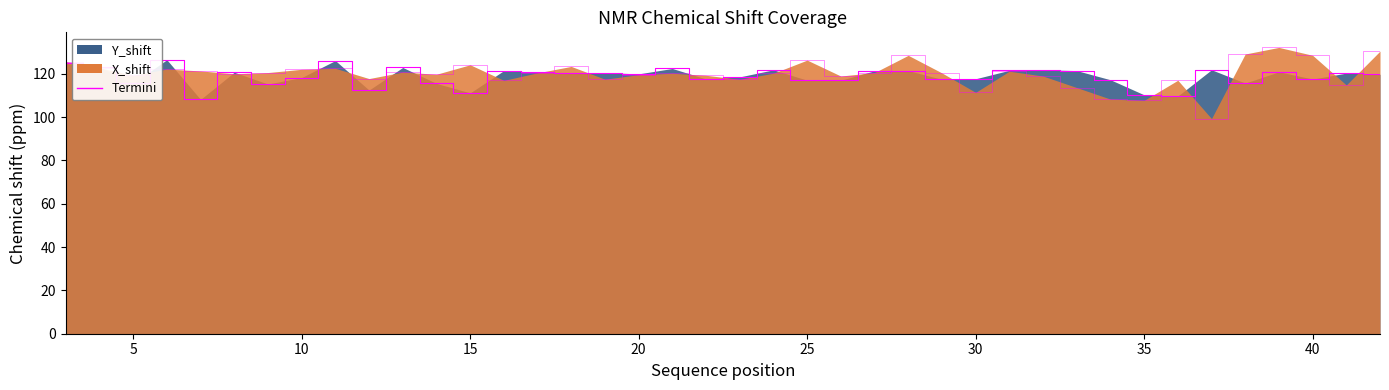

After their last crossing, which series has the higher values: X_shift outline or Y_shift outline?

X_shift outline